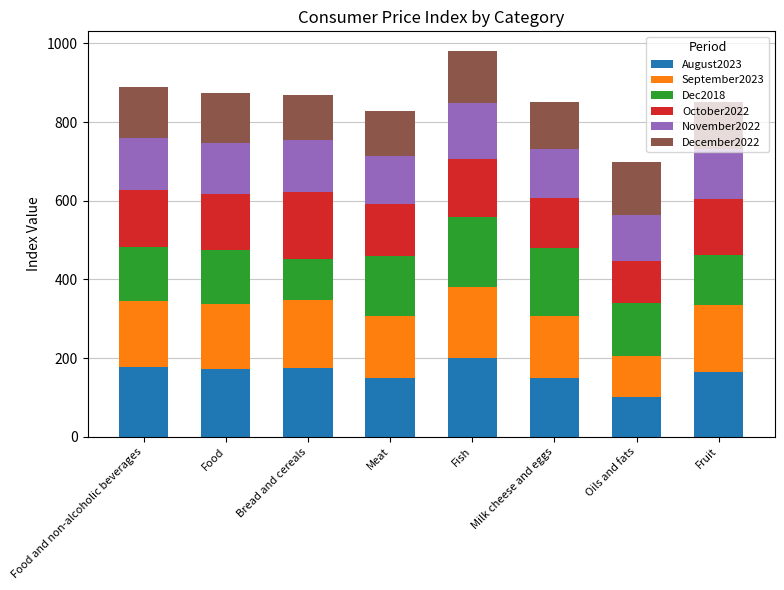

What is the difference between the August2023 values at Bread and cereals and Oils and fats?

74.1